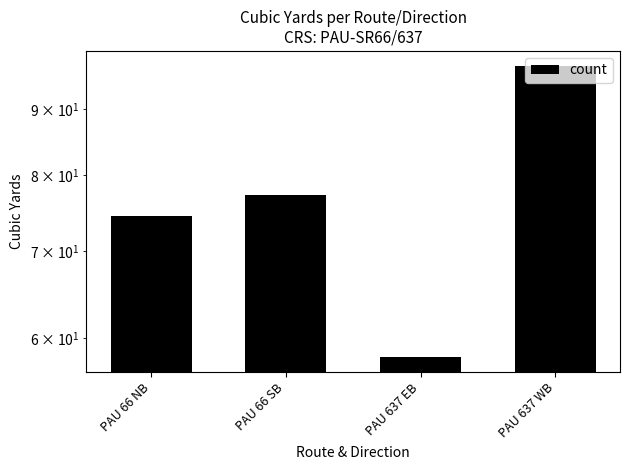

What is the minimum value shown in the chart?

58.0